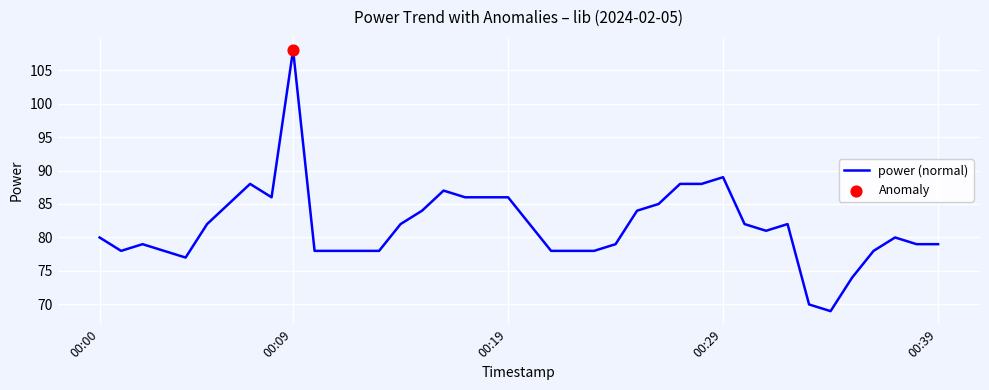

What is the maximum value shown in the chart?

108